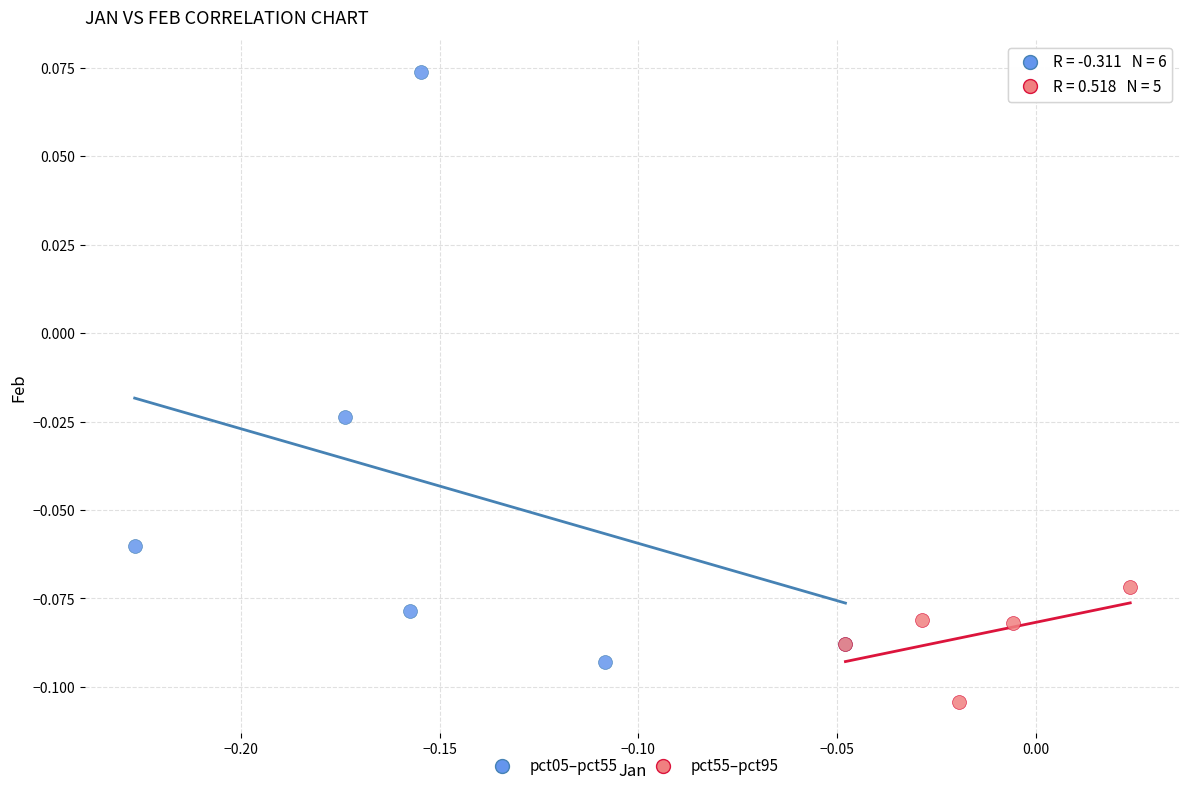

Which series contains the lowest Y value?

pct55–pct95